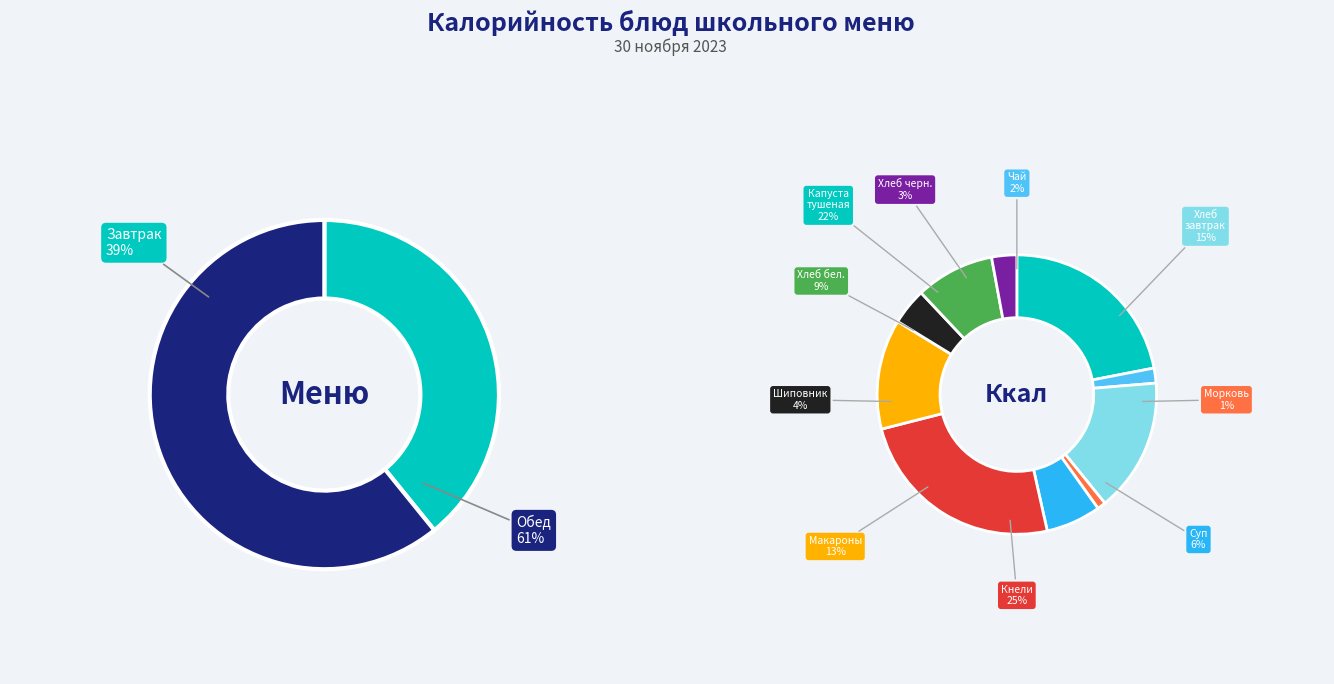

To the nearest percent, what is the difference between the largest and smallest slice percentages?

24%